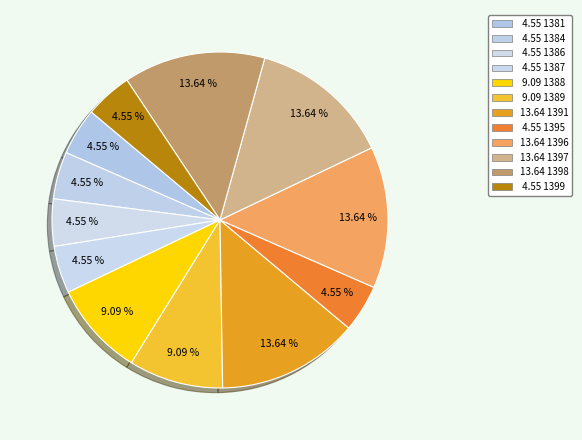

Rank the categories by value from lowest to highest.

1381, 1384, 1386, 1387, 1395, 1399, 1388, 1389, 1391, 1396, 1397, 1398